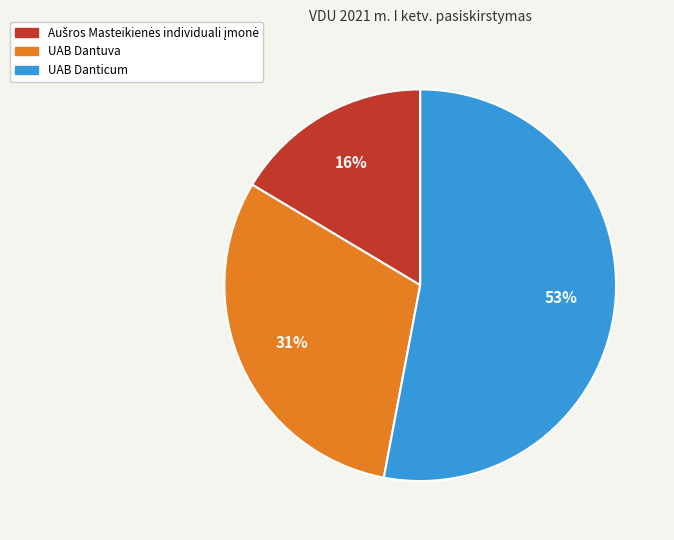

Count the number of slices in the pie.

3